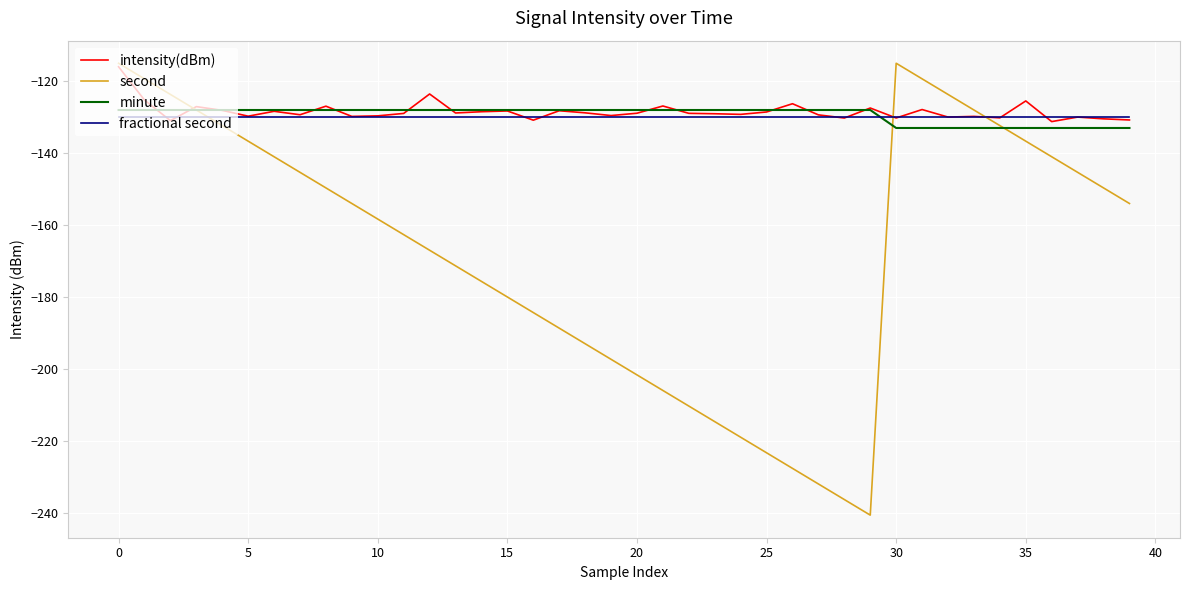

True or false: fractional second and second intersect in this chart.

True